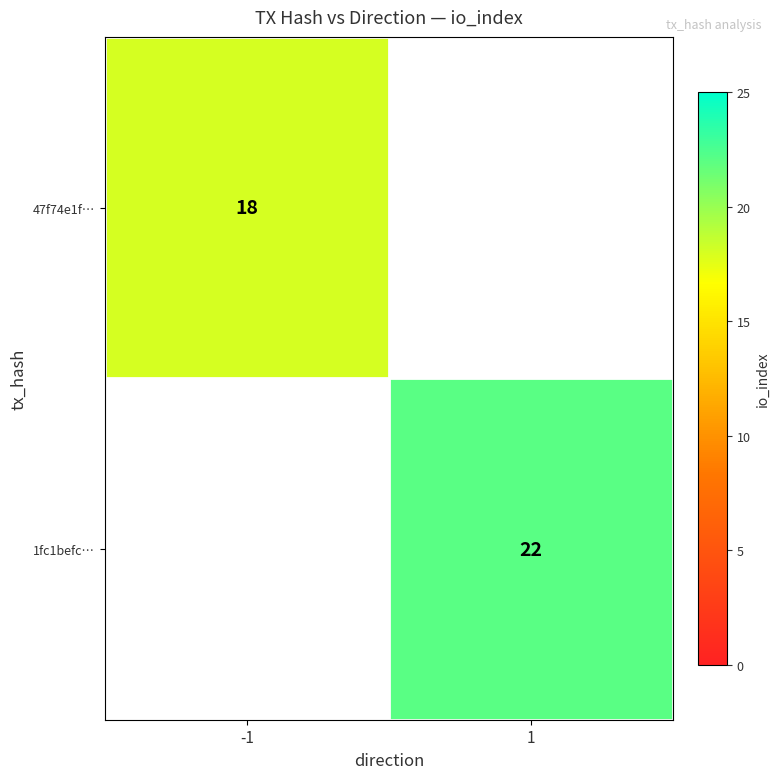

The 1fc1befc… series shows 12 at 1. True or false?

False